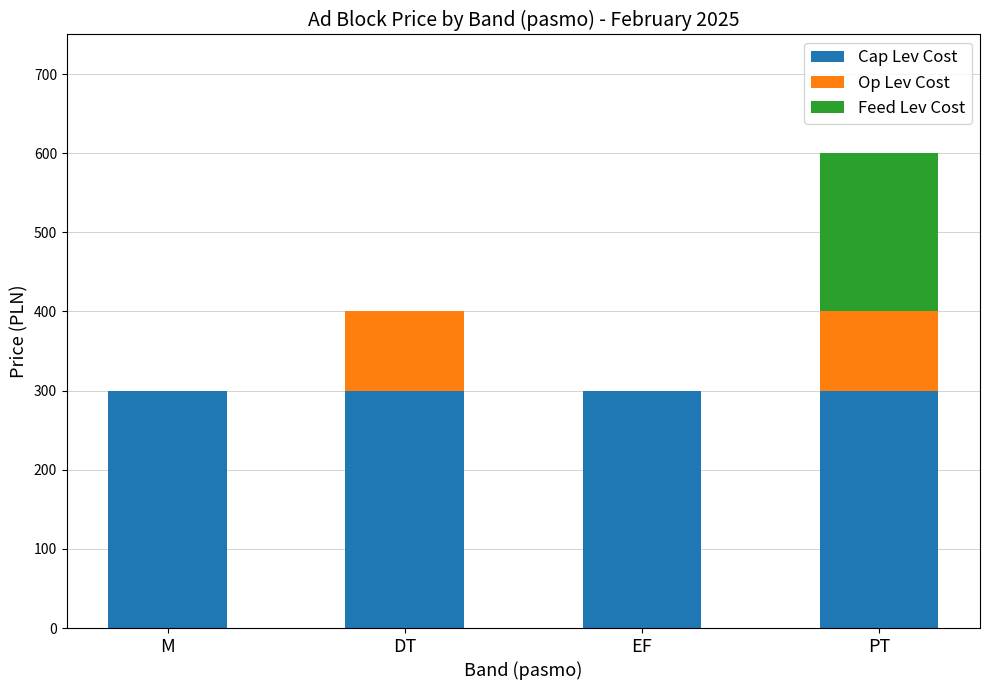

Is it true that Cap Lev Cost equals 300 at PT?

True